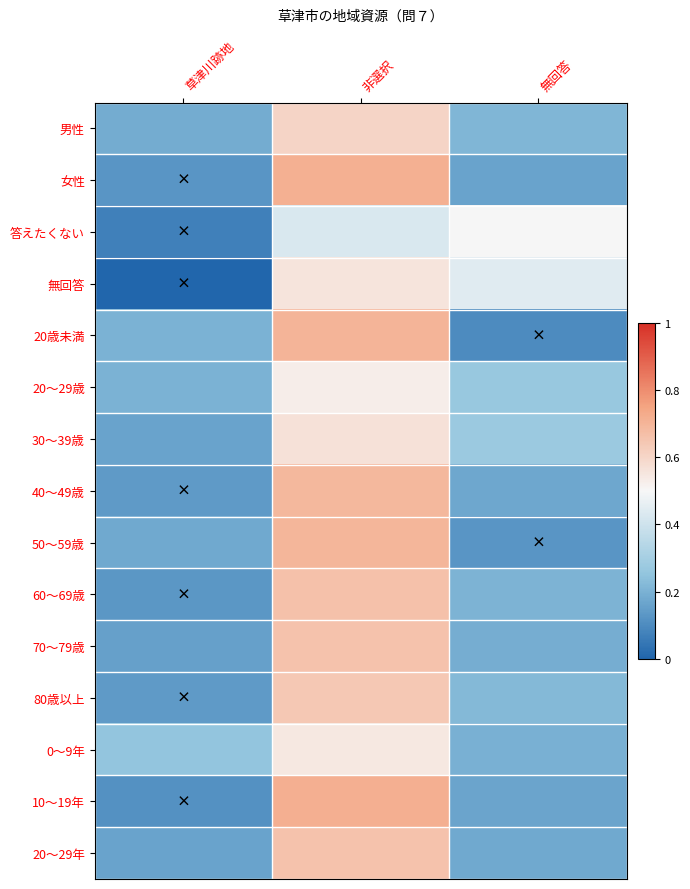

At 無回答, list the series in order from largest to smallest.

答えたくない, 無回答, 30～39歳, 20～29歳, 80歳以上, 男性, 60～69歳, 0～9年, 70～79歳, 20～29年, 40～49歳, 10～19年, 女性, 50～59歳, 20歳未満